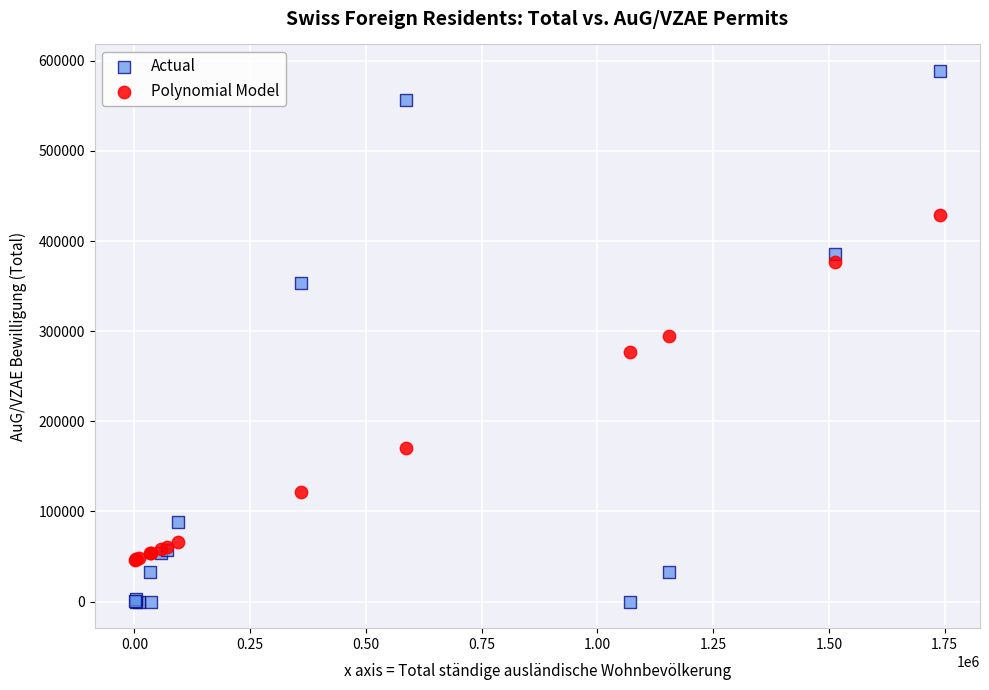

Which series contains the highest Y value?

Actual